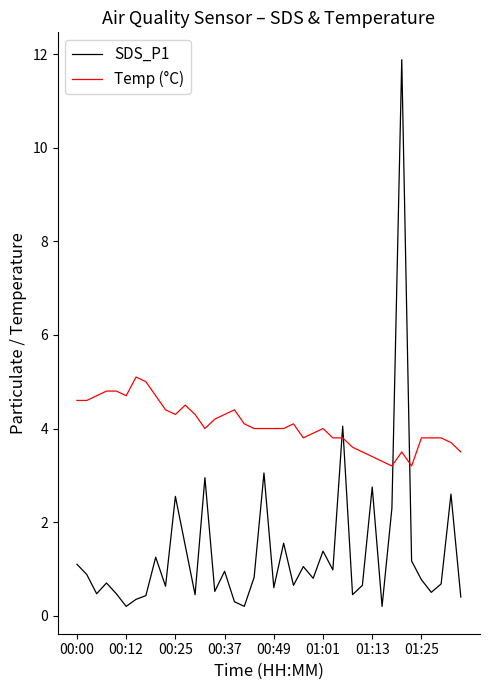

Which series has the largest range (max minus min)?

SDS_P1